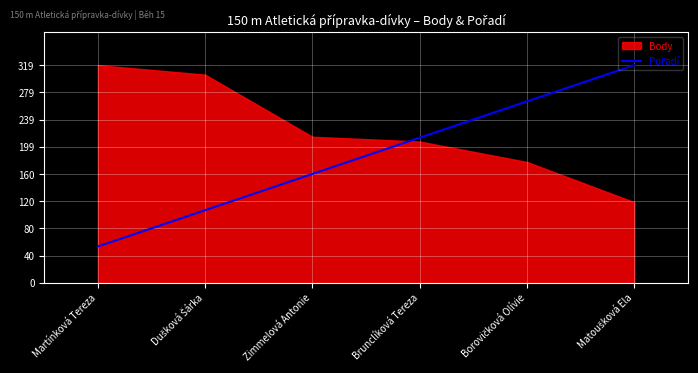

Where does the data first go above 212?

Brunclíková Tereza